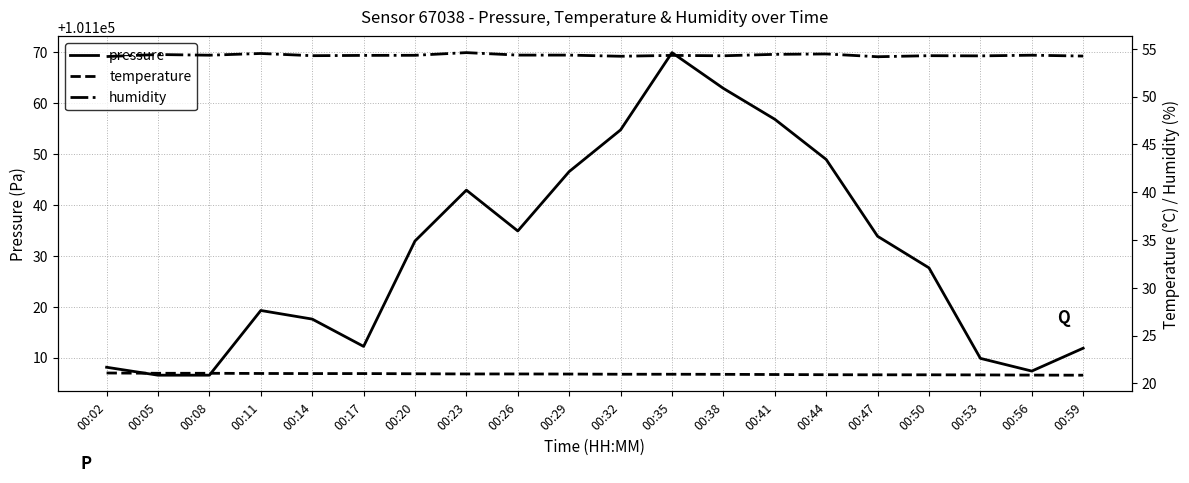

Which category has the highest value in the temperature series?

00:02